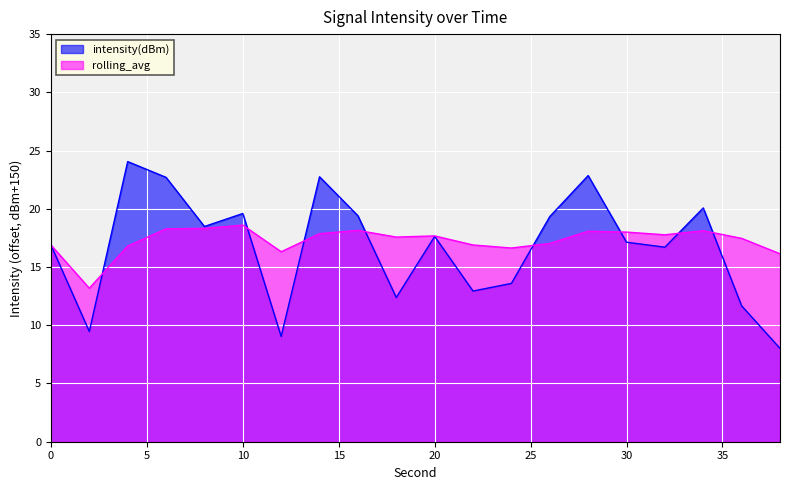

True or false: rolling_avg has a value of 3.8 at 38.

False